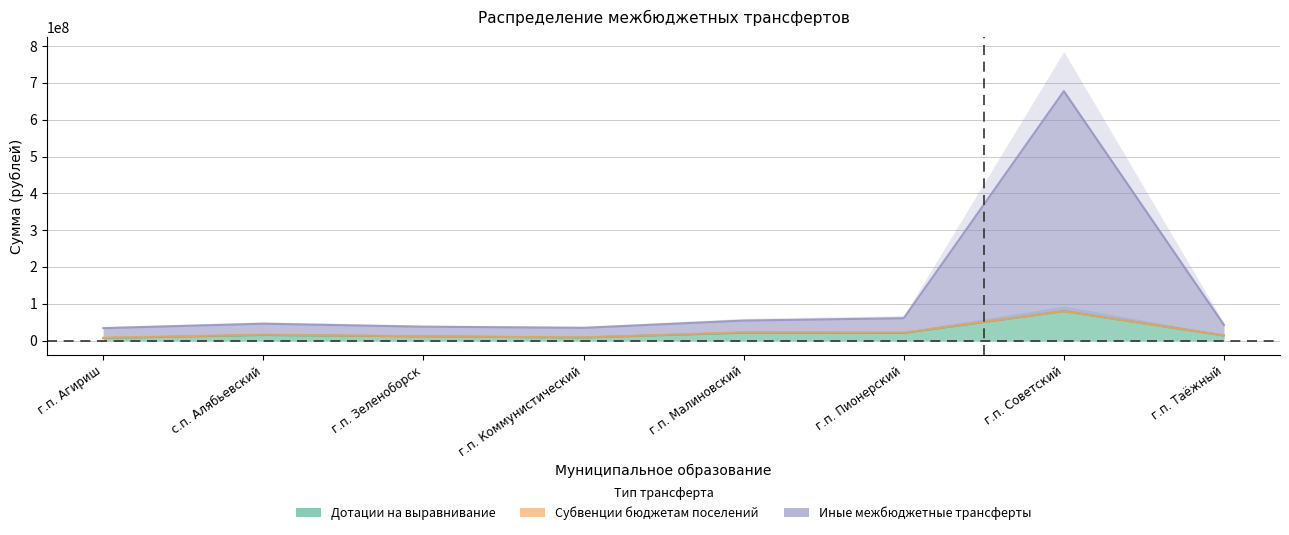

How many values in the Дотации на выравнивание series are below 15079565?

4